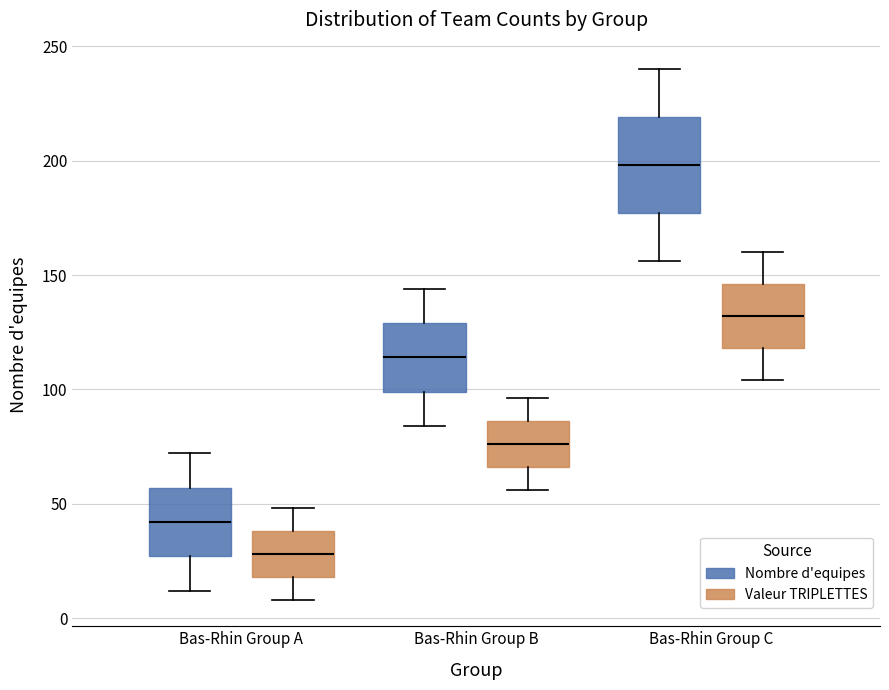

Where does the median line of the box for Bas-Rhin Group B (Nombre d'equipes) sit on the y-axis? The values are not printed on the chart, so give them approximately, as read against the axis.

115